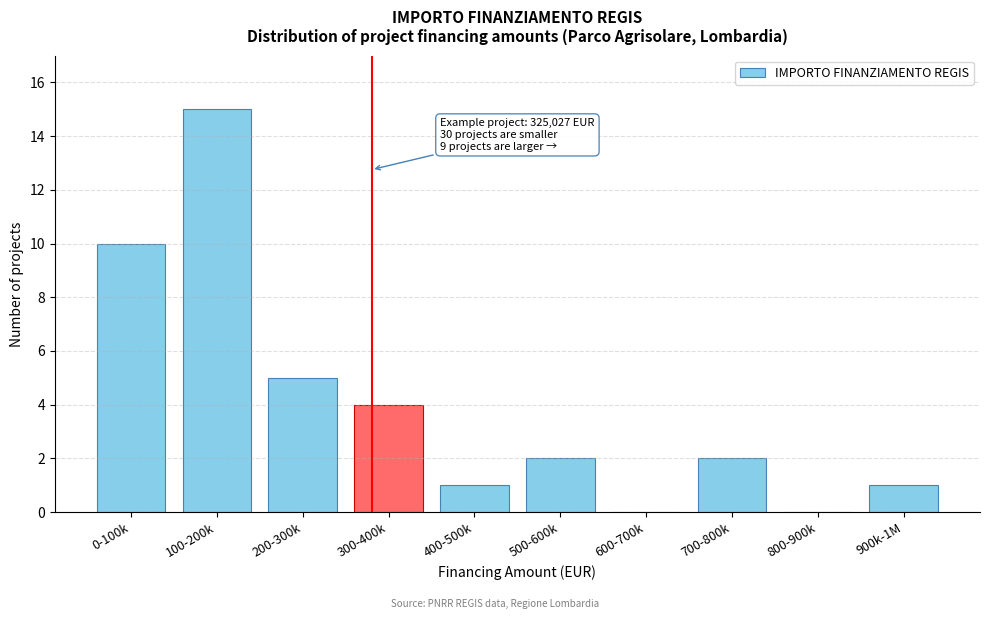

Reading left to right, what are all the values shown in this chart?

0-100k=10	100-200k=15	200-300k=5	300-400k=4	400-500k=1	500-600k=2	600-700k=0	700-800k=2	800-900k=0	900k-1M=1